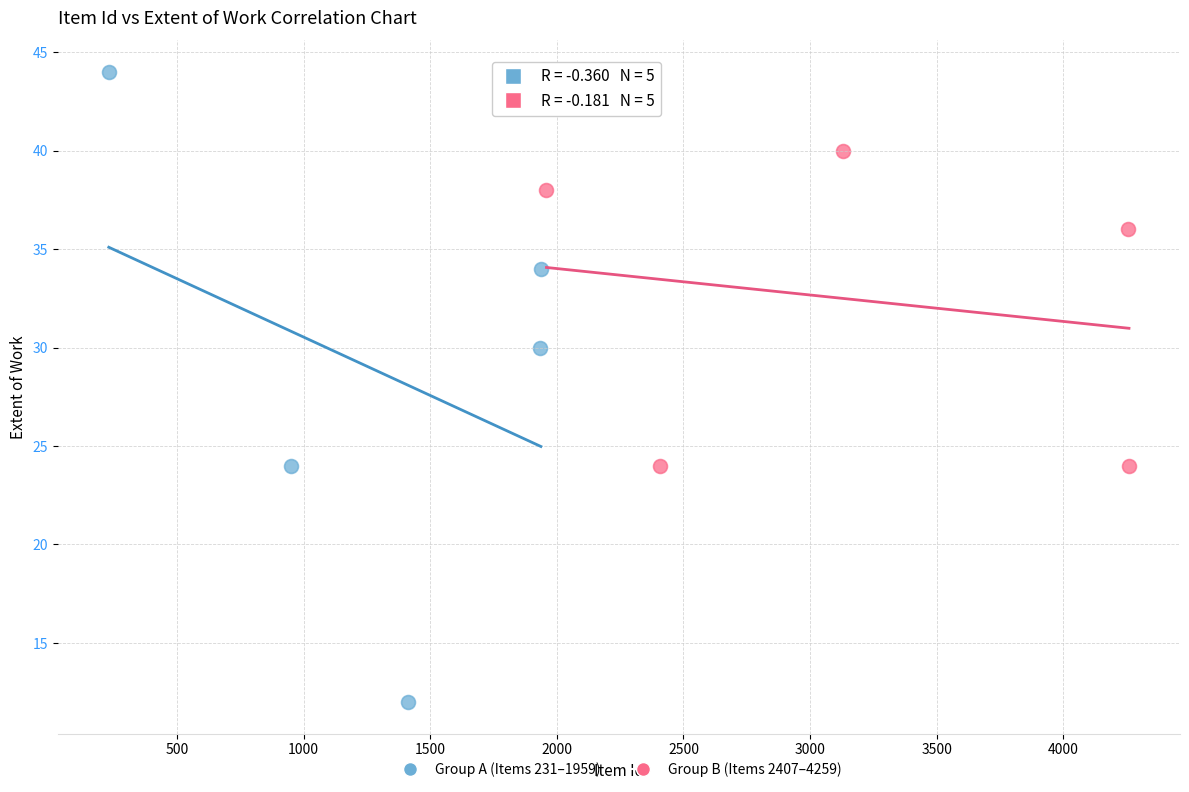

Which series contains the highest Y value?

Group A (Items 231–1959)